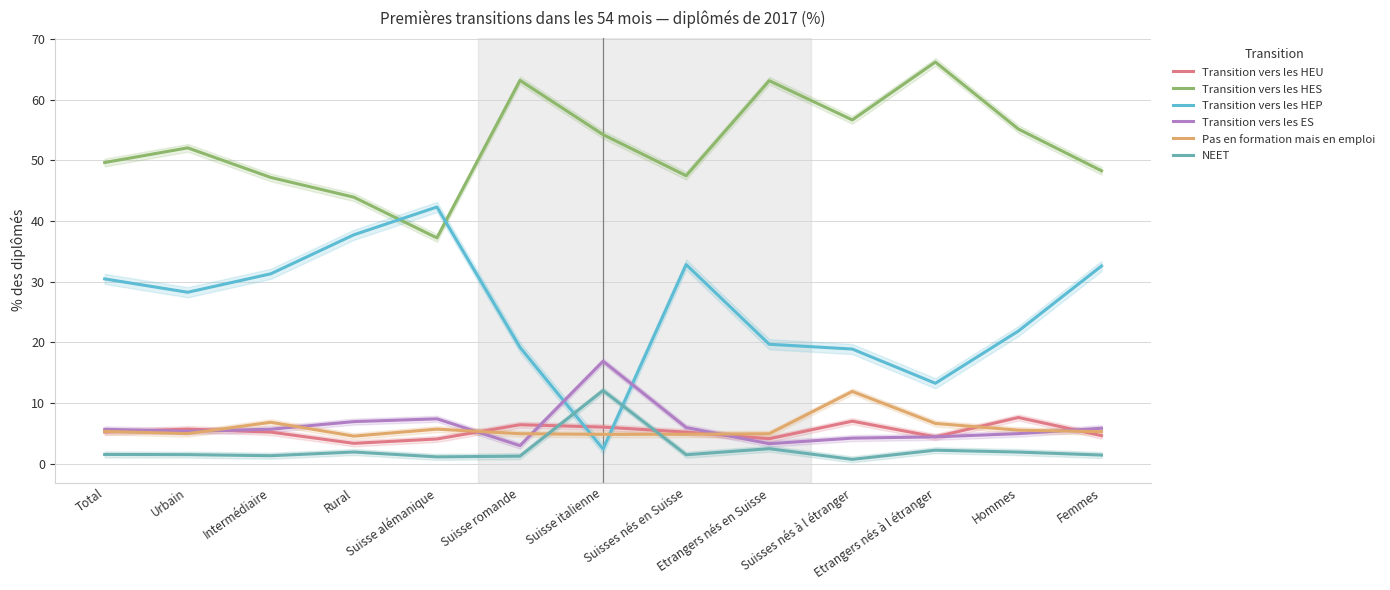

True or false: Transition vers les HEP and Transition vers les HEU intersect in this chart.

True